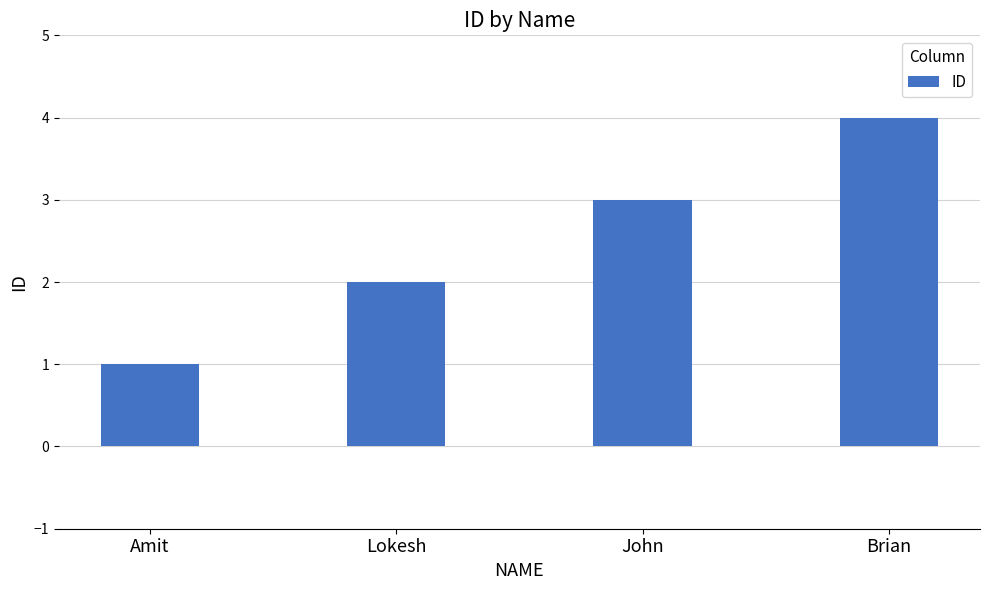

What is the ratio of the value at Lokesh to the value at Brian?

0.5